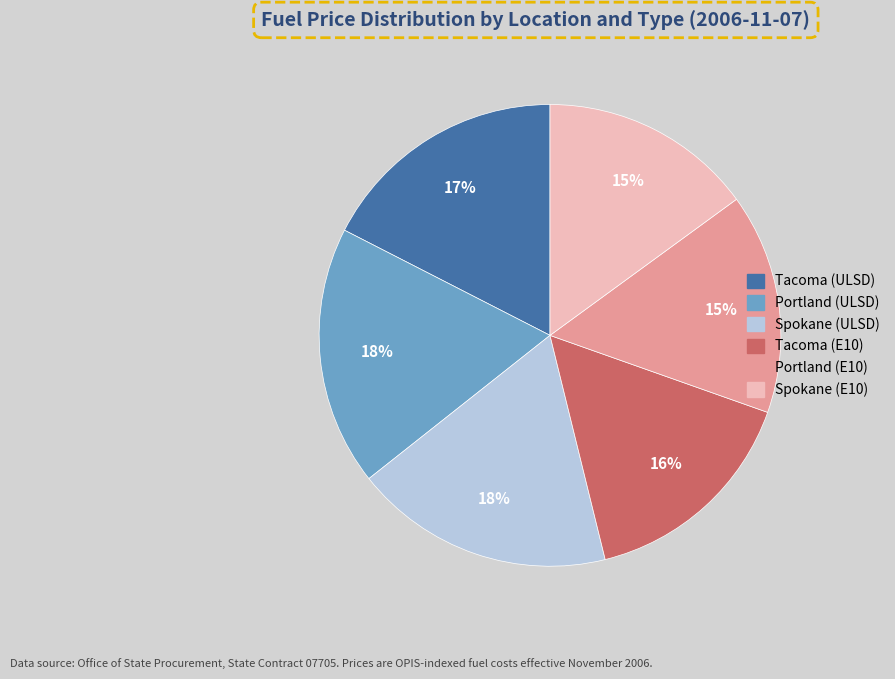

Do Tacoma (E10) and Portland (ULSD) together represent more than half of the pie?

No